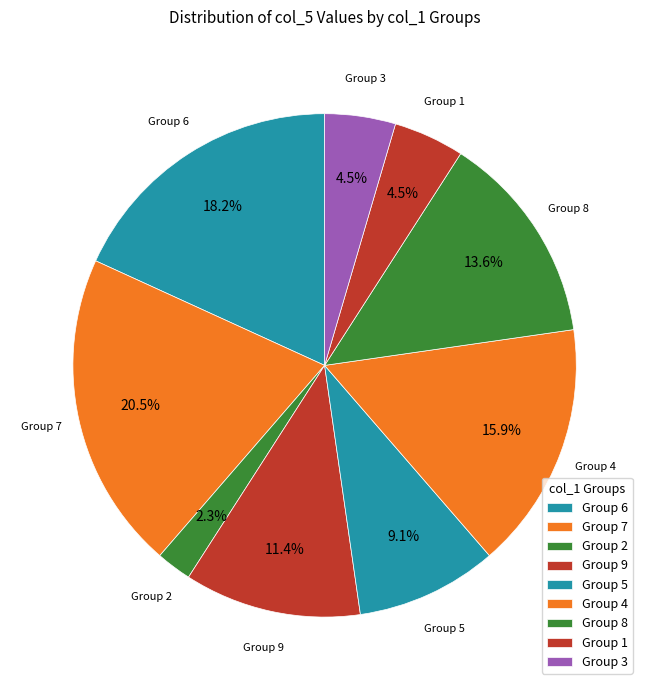

What portion of the pie excludes Group 3?

95.5%